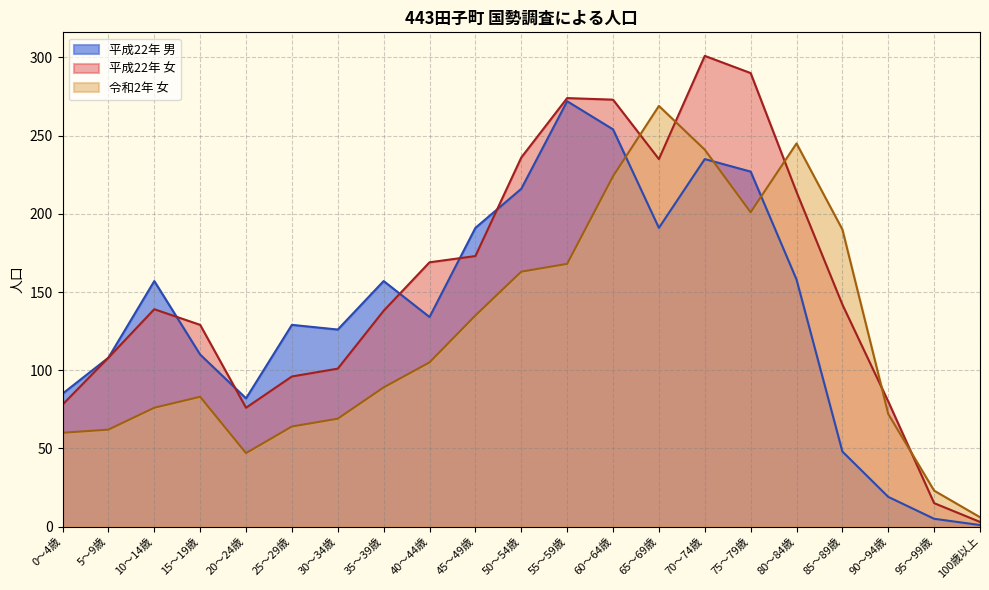

What is the highest value of the 平成22年 男 series?

272